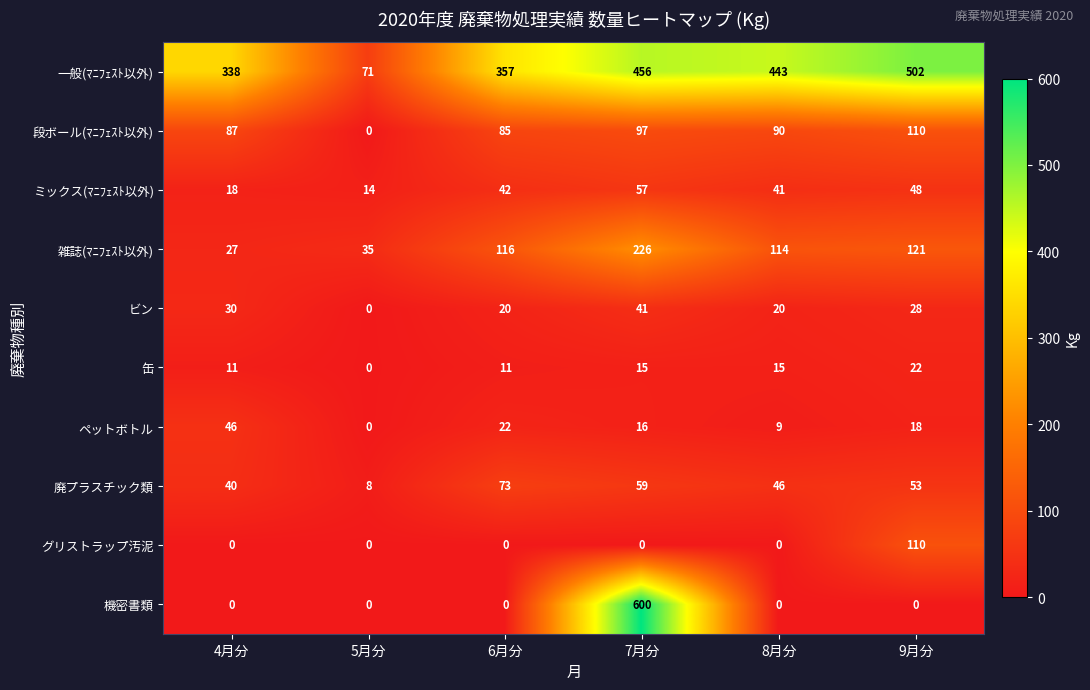

At how many categories does at least one series exceed 511?

1